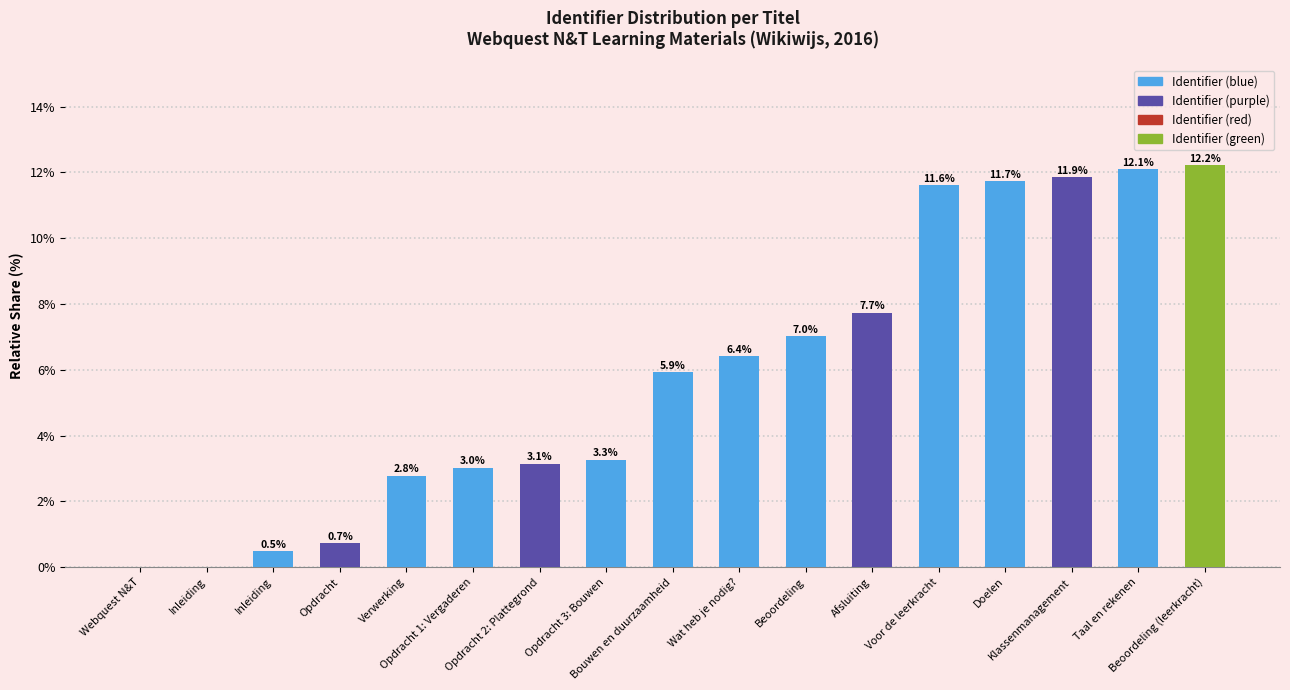

Where is the data nearest to the value 6?

Bouwen en duurzaamheid